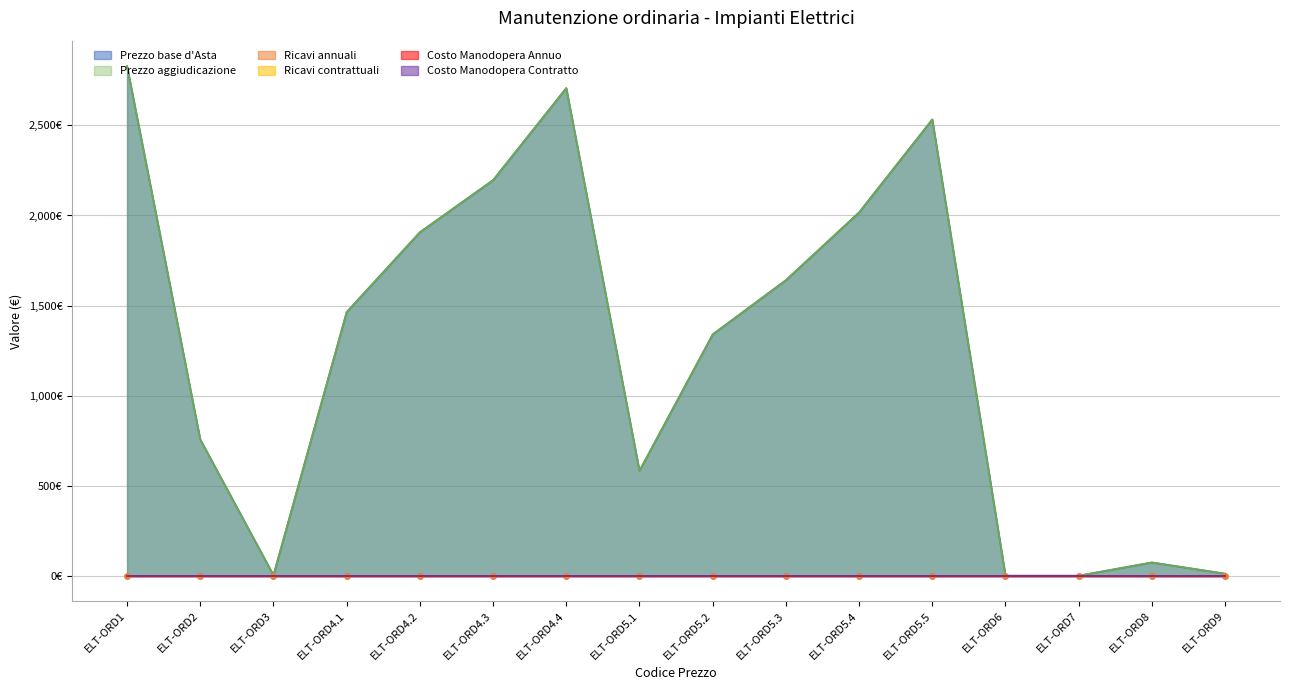

What is the sum of all Prezzo aggiudicazione values?

20061.4